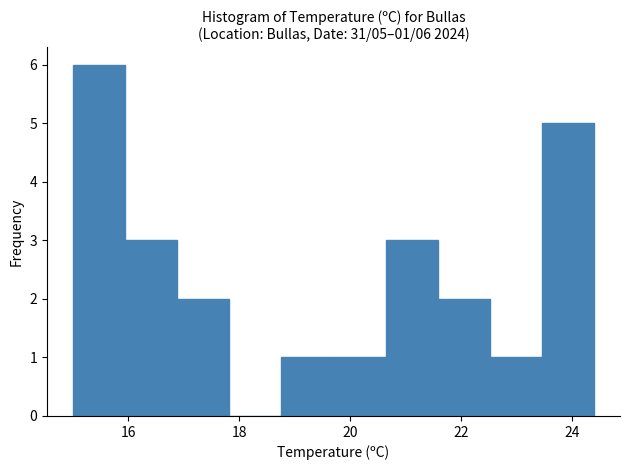

Which range on the x-axis has the tallest bar?

15.00 to 15.94